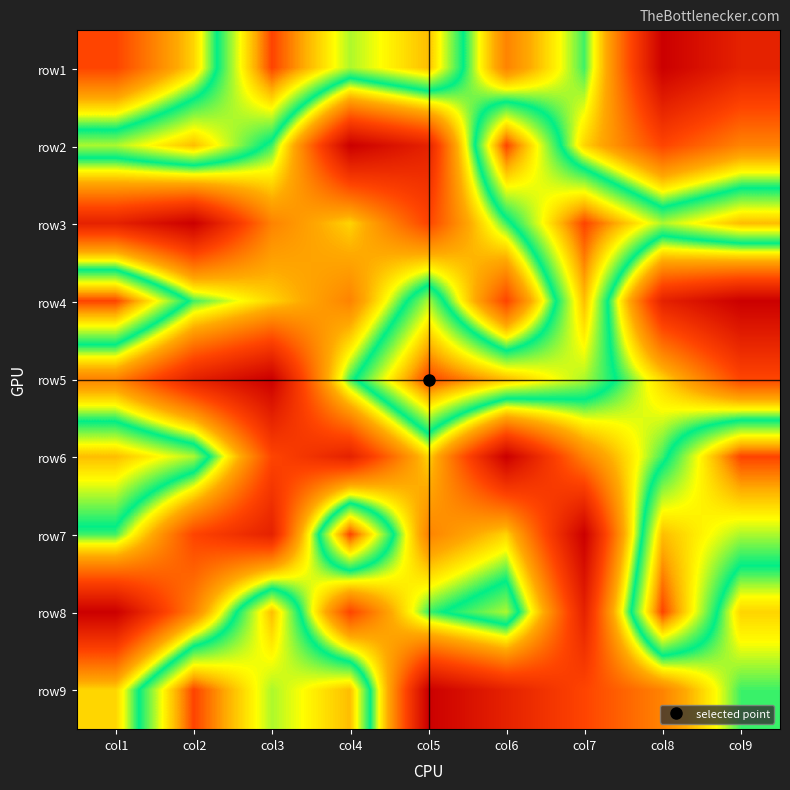

At col7, list the series in order from largest to smallest.

row3, row4, row5, row1, row2, row6, row9, row8, row7